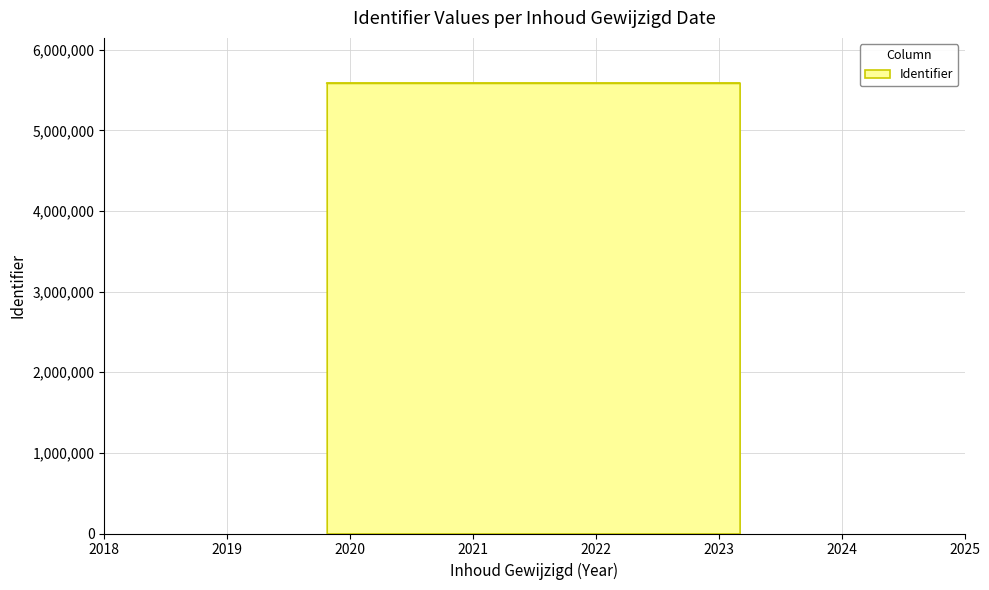

True or false: the data shows 5587217 at 2019-10-24.

True